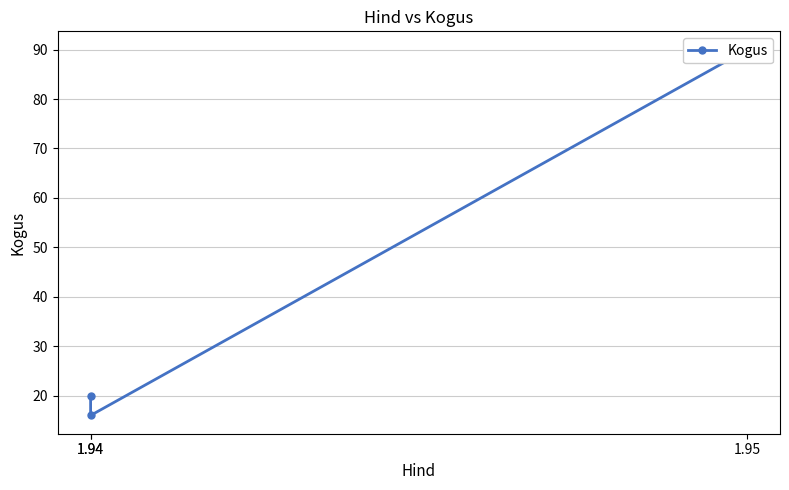

Count the number of categories in the chart.

3